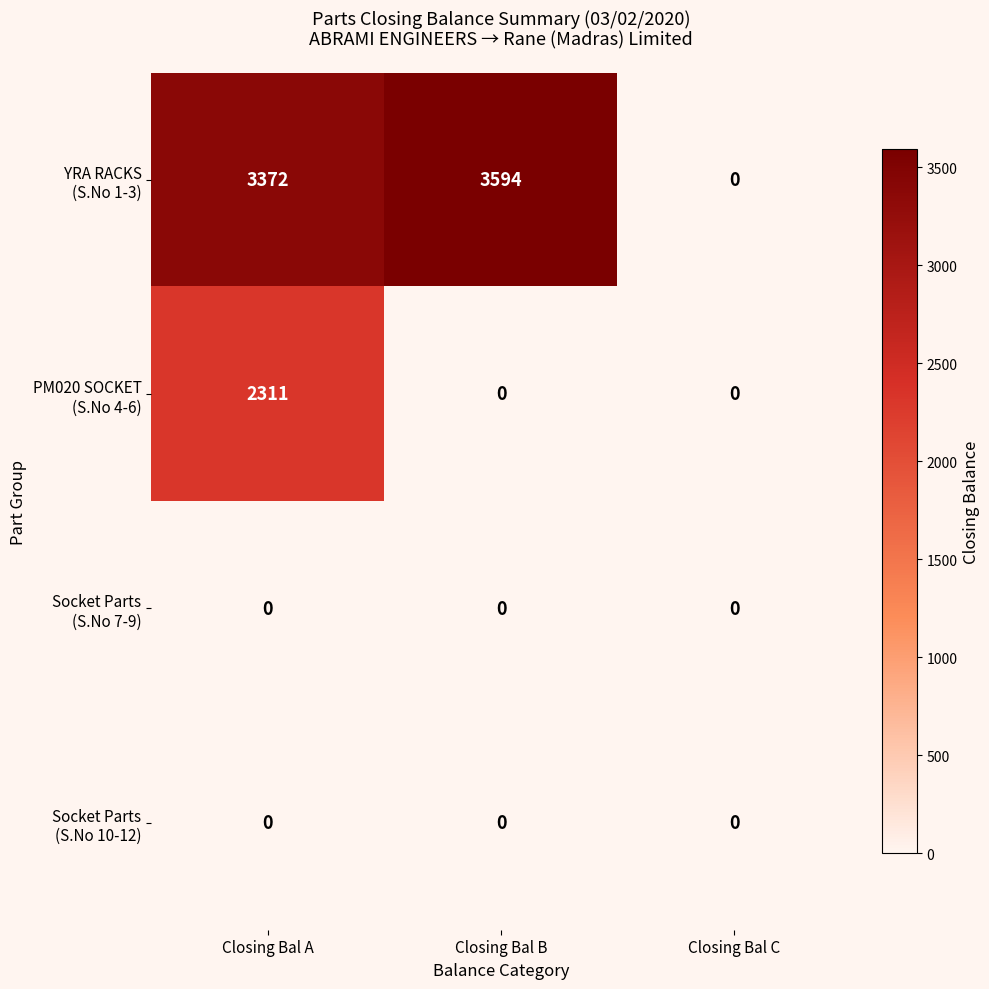

How many series are shown in this chart?

4